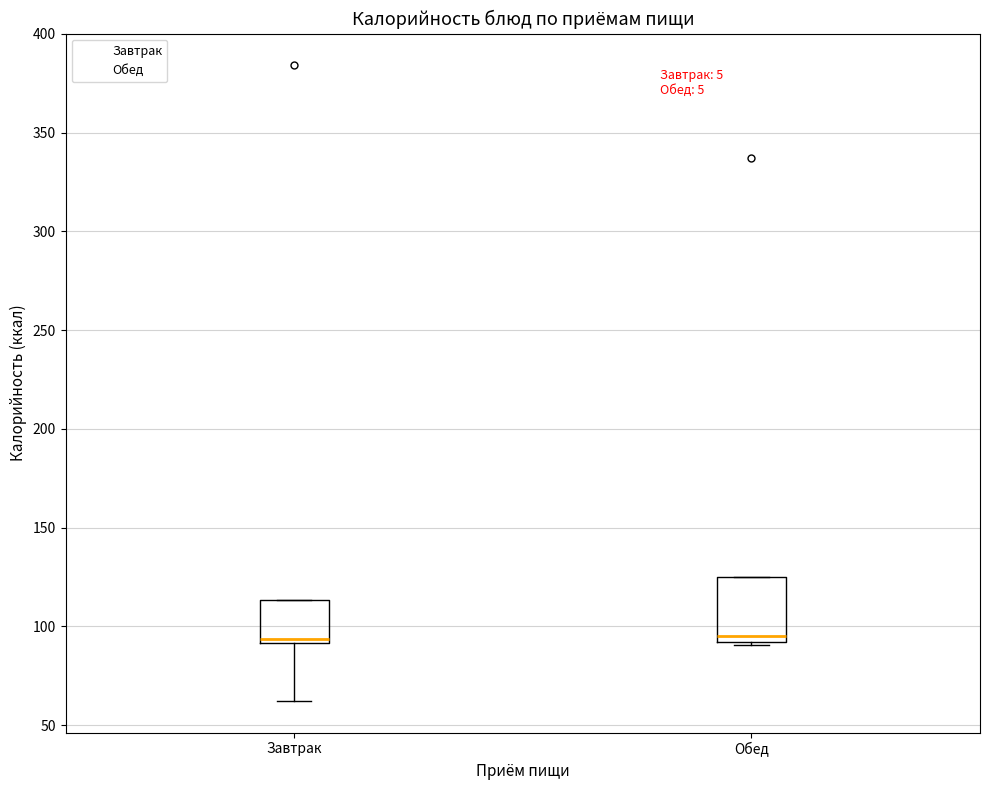

Which box is the tallest, from its lower edge to its upper edge?

Обед